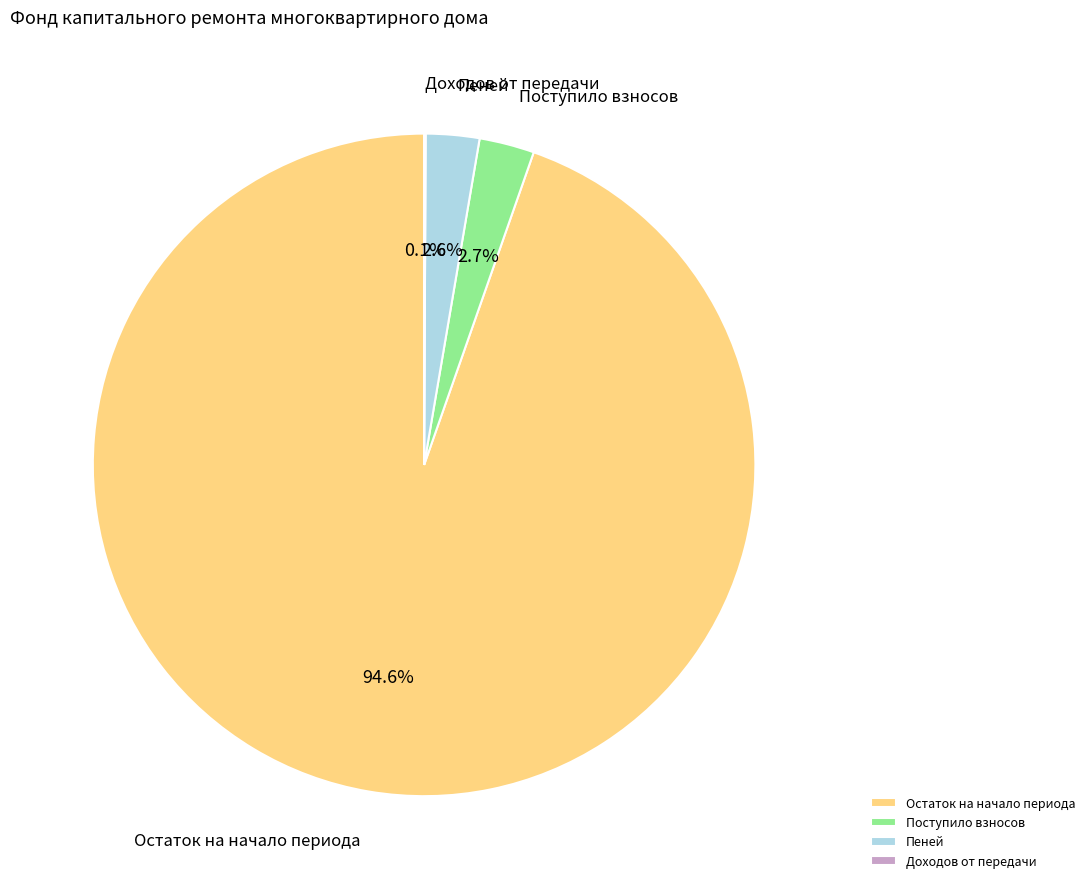

Is the sum of Пеней and Поступило взносов greater than half?

No